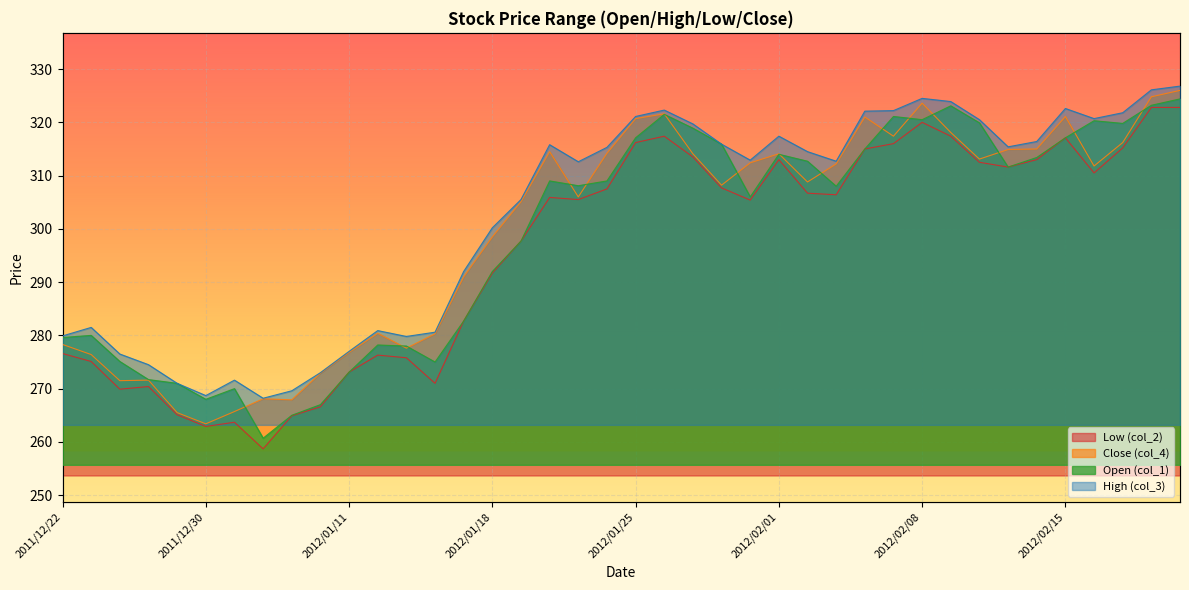

What is the sum of all col_2 values?

11841.3